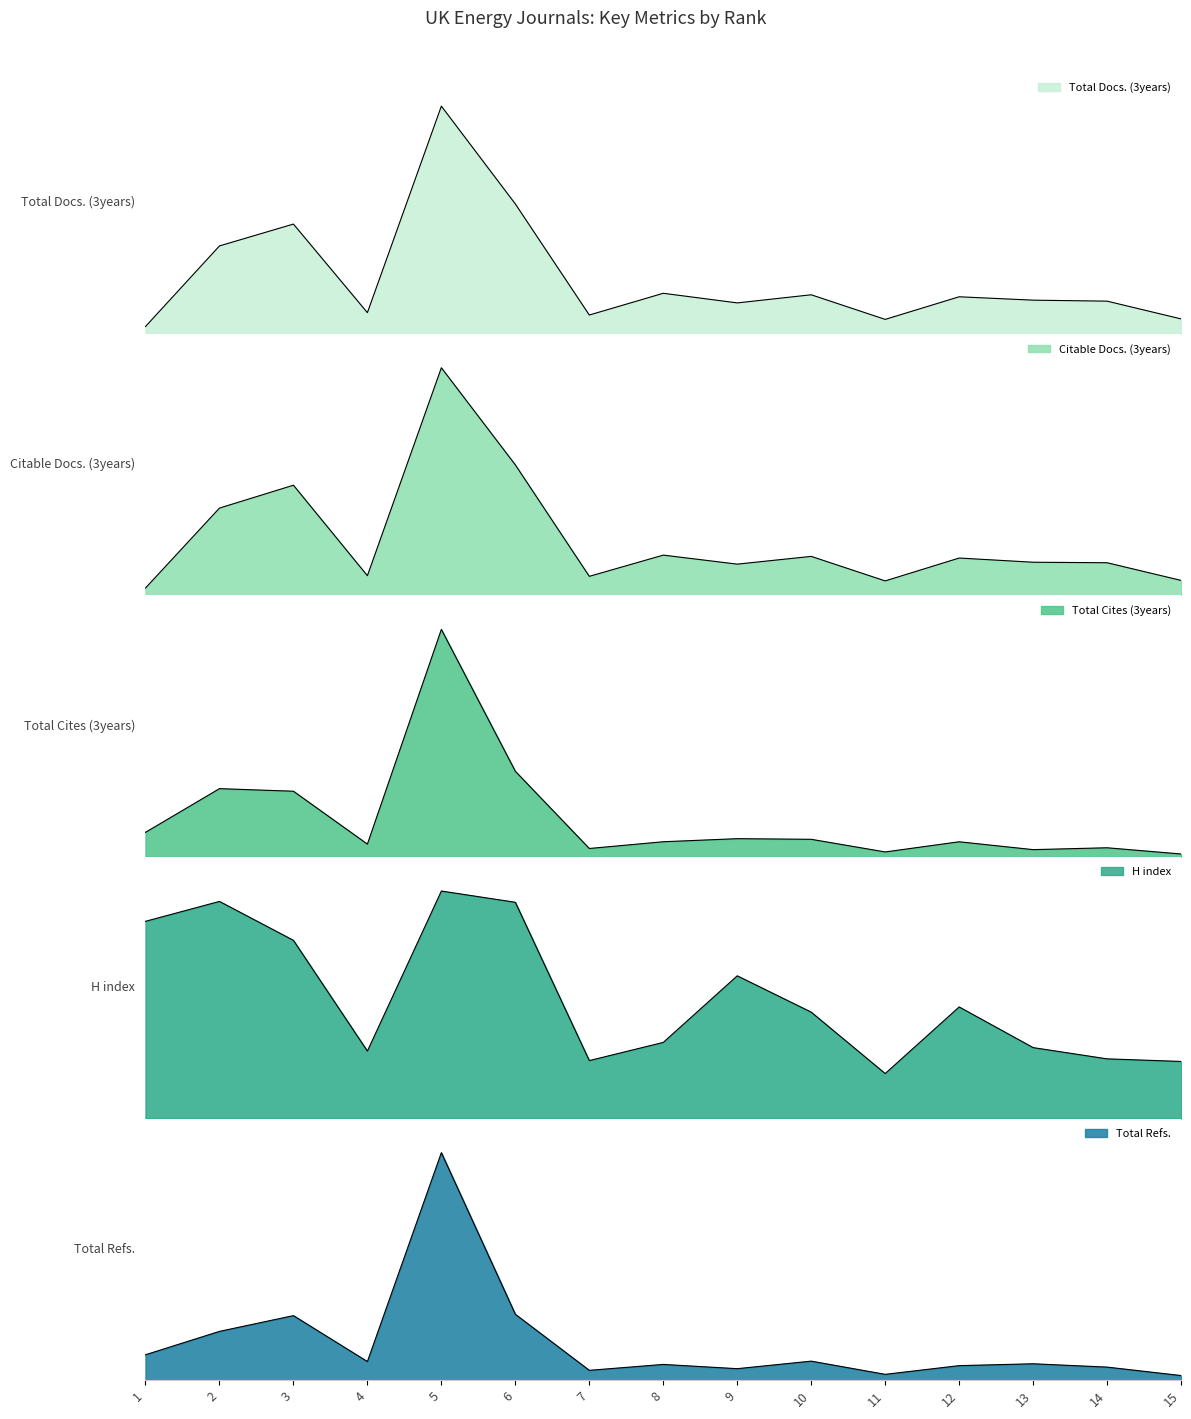

True or false: Total Refs. and Citable Docs. (3years) intersect in this chart.

False